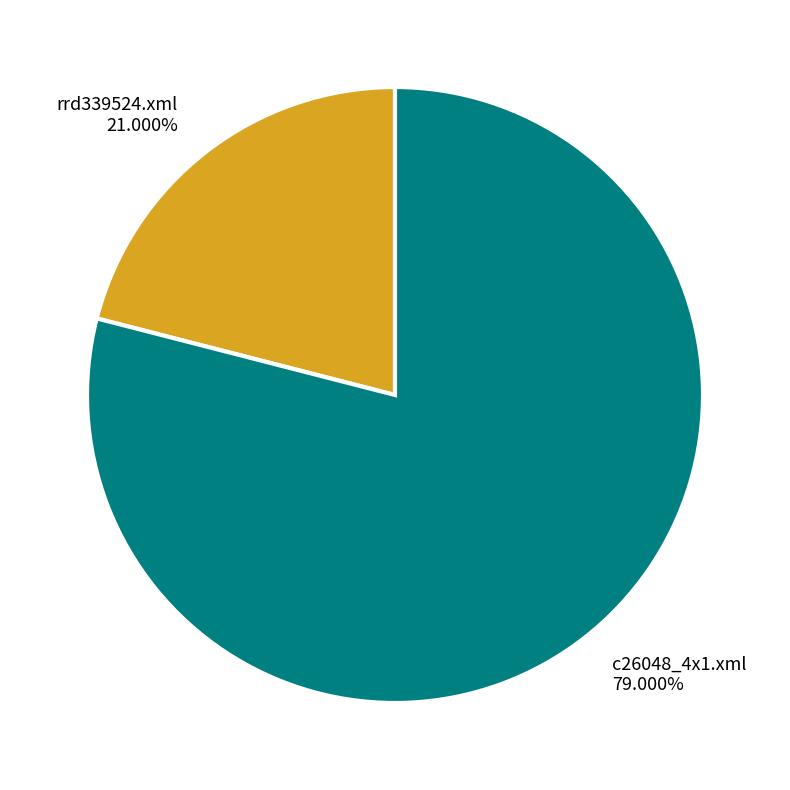

What percentage is the c26048_4x1.xml slice, to the nearest percent?

79%